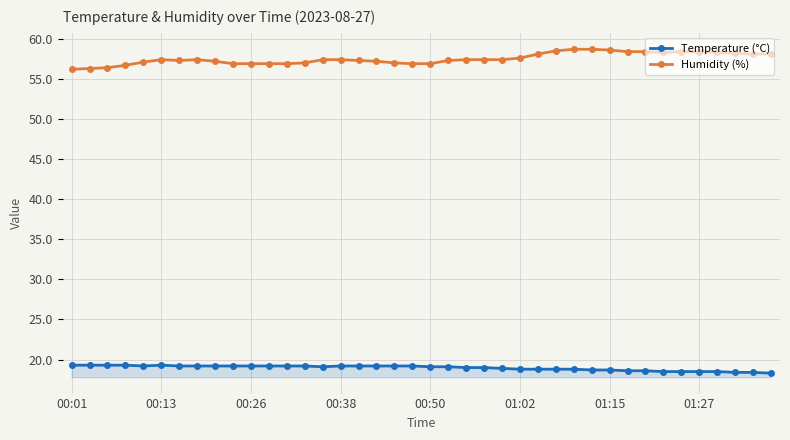

What is the value of the Humidity (%) point at the 8th from the left?

57.4